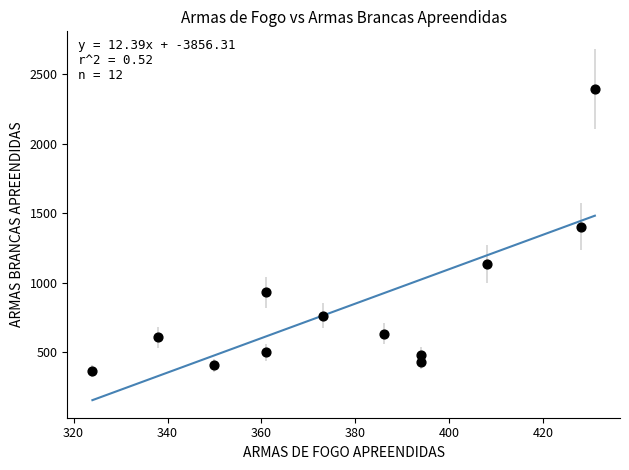

What is the range of X values (max minus min)?

107